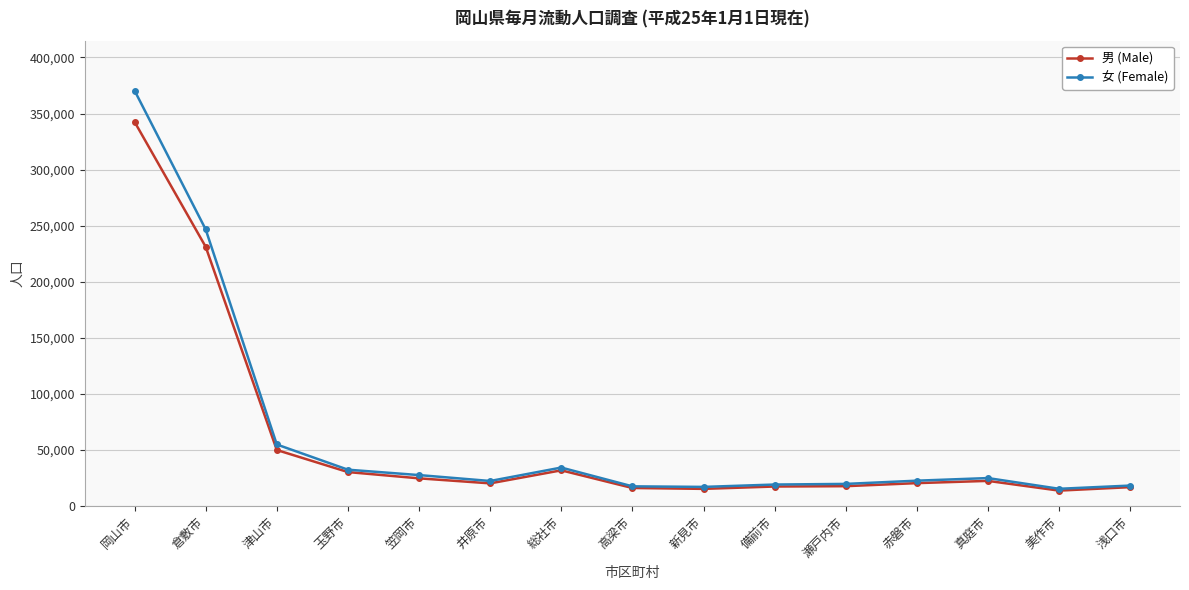

Where is the first local minimum for 女 (Female)?

井原市